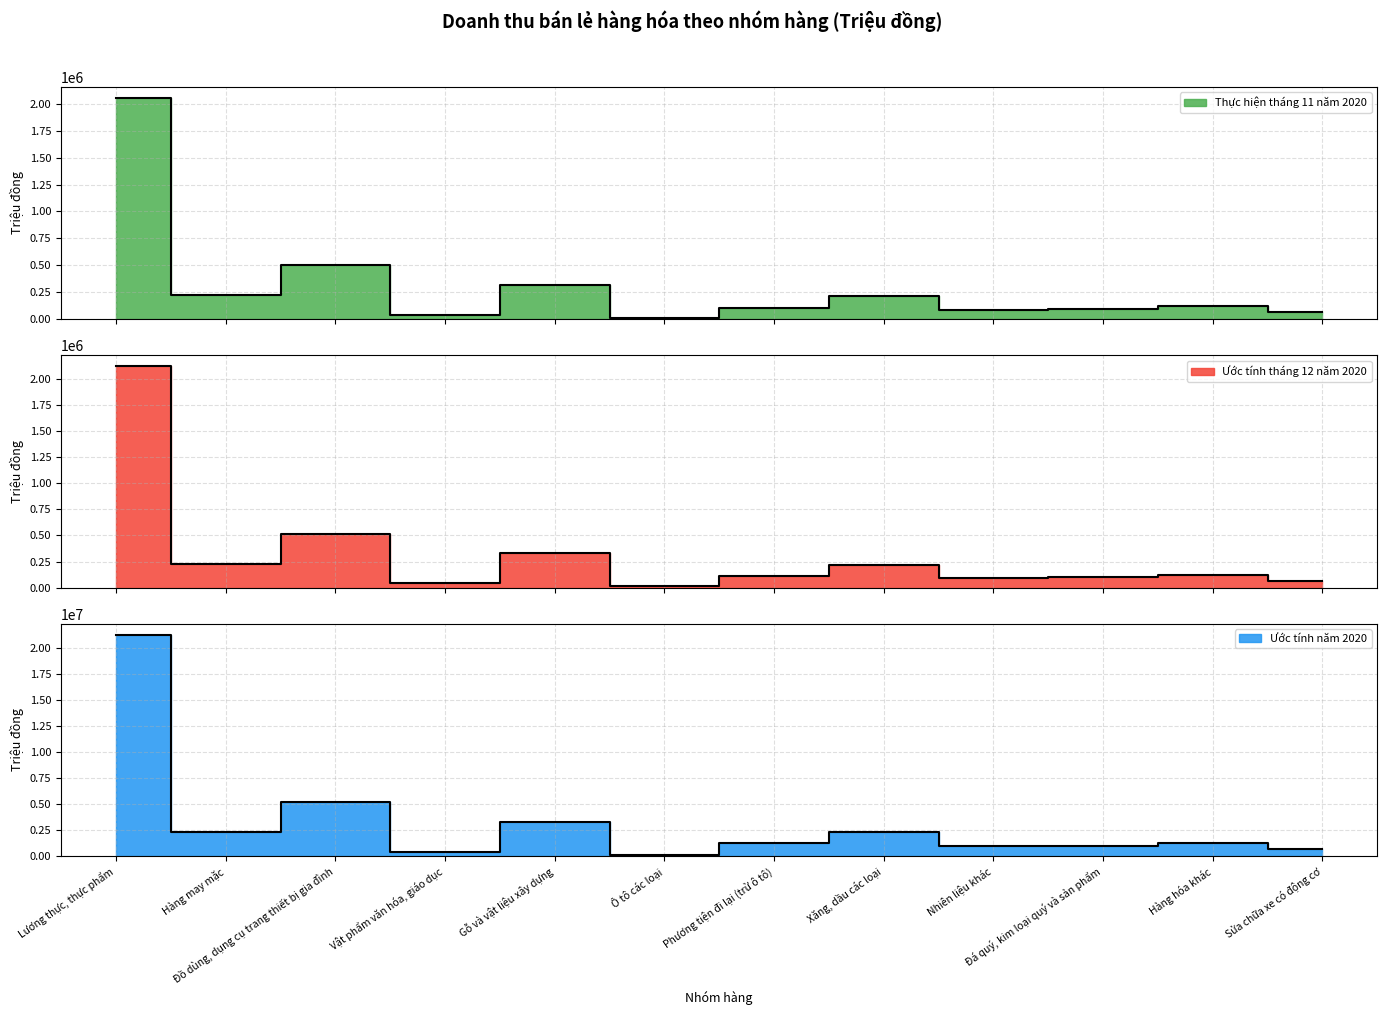

What is the difference between the highest and lowest values at Gỗ và vật liệu xây dựng?

2959567